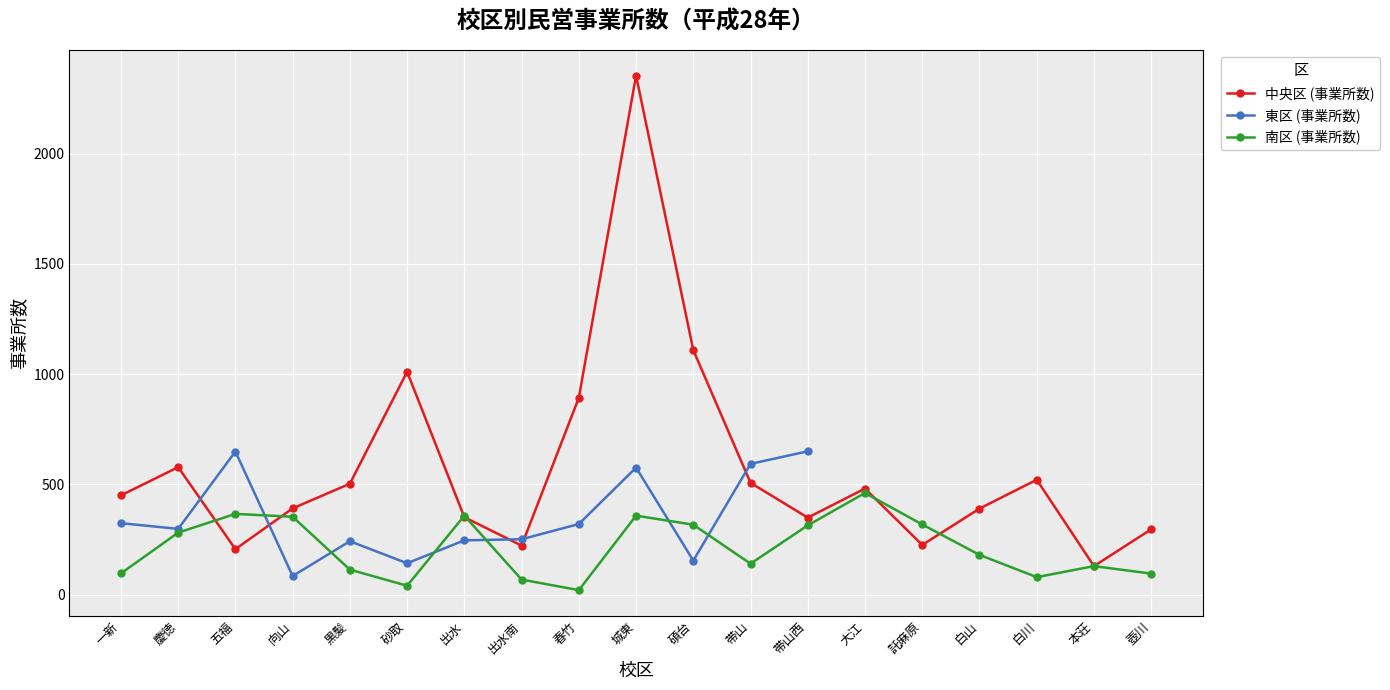

True or false: 南区 (事業所数) has a value of 180 at 白山.

True